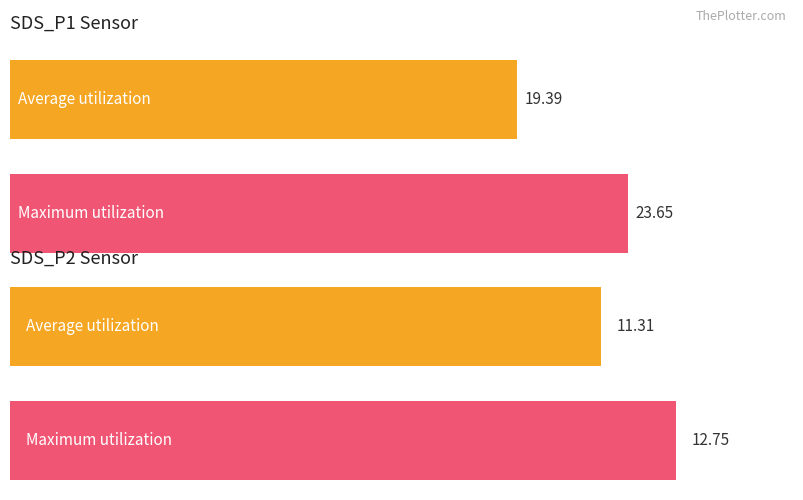

True or false: SDS_P2 has a value of 6.6 at 00:18.

False